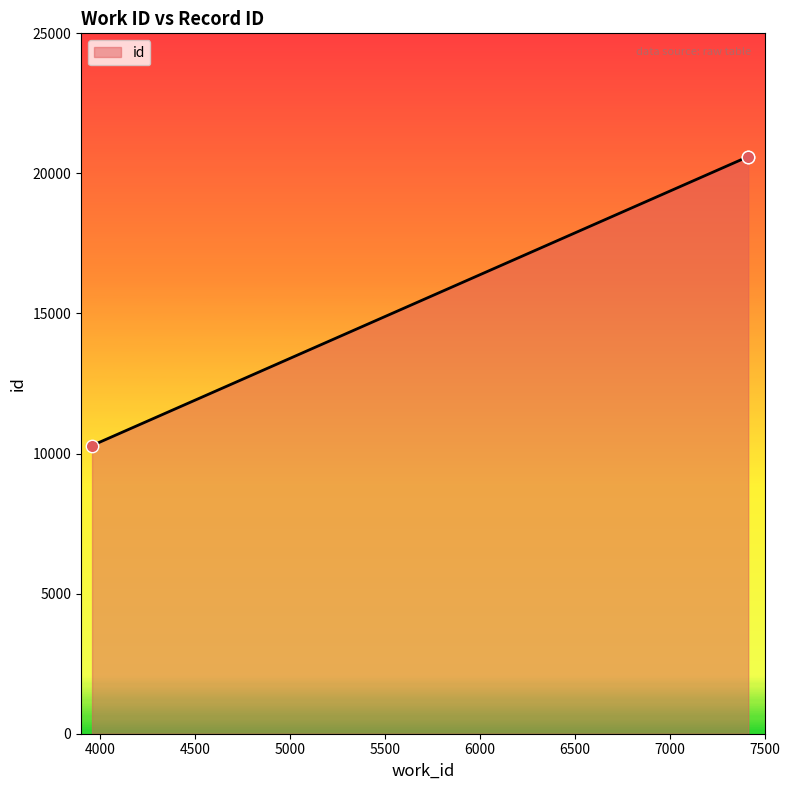

Between 7414 and 7414, which is larger?

7414